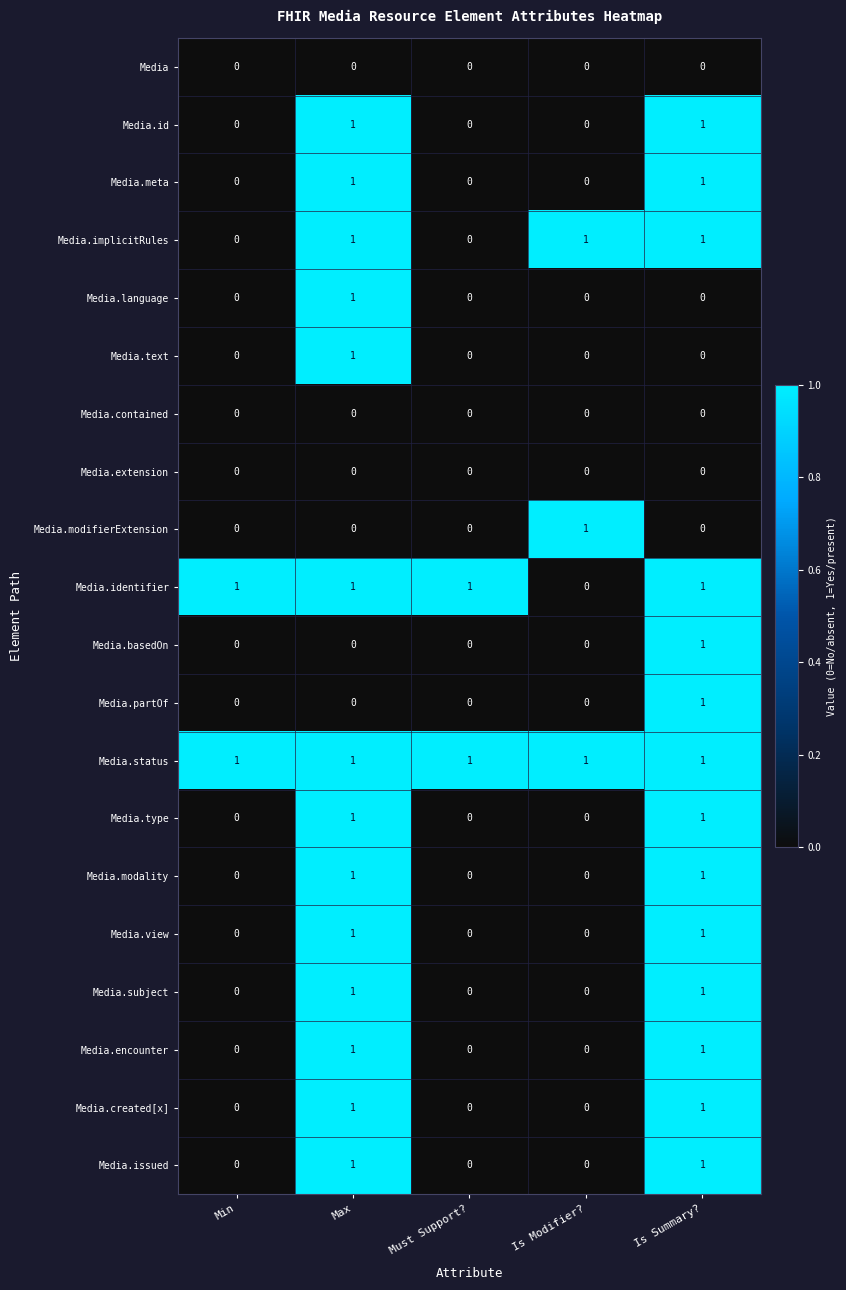

What is the total value across all series at Max?

14